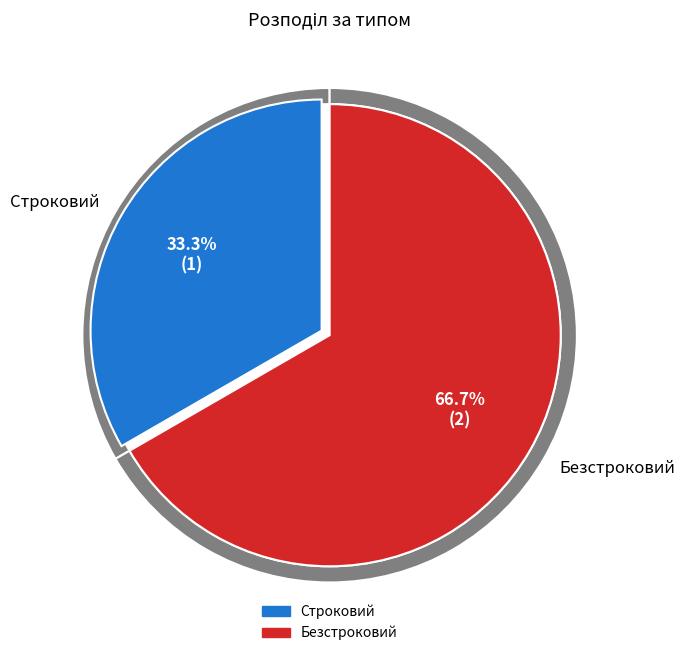

True or false: Безстроковий accounts for 79% of the total.

False